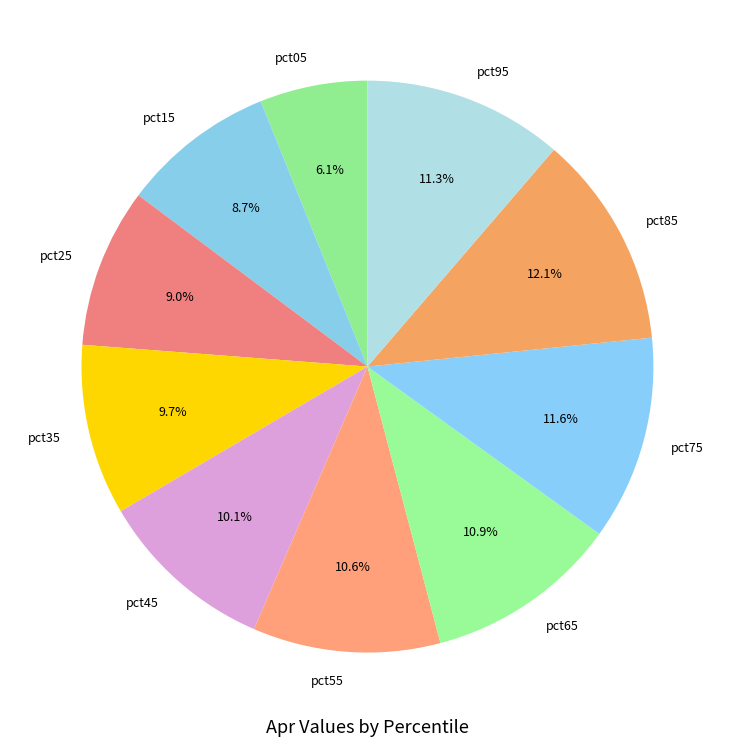

Which slice is the largest?

pct85